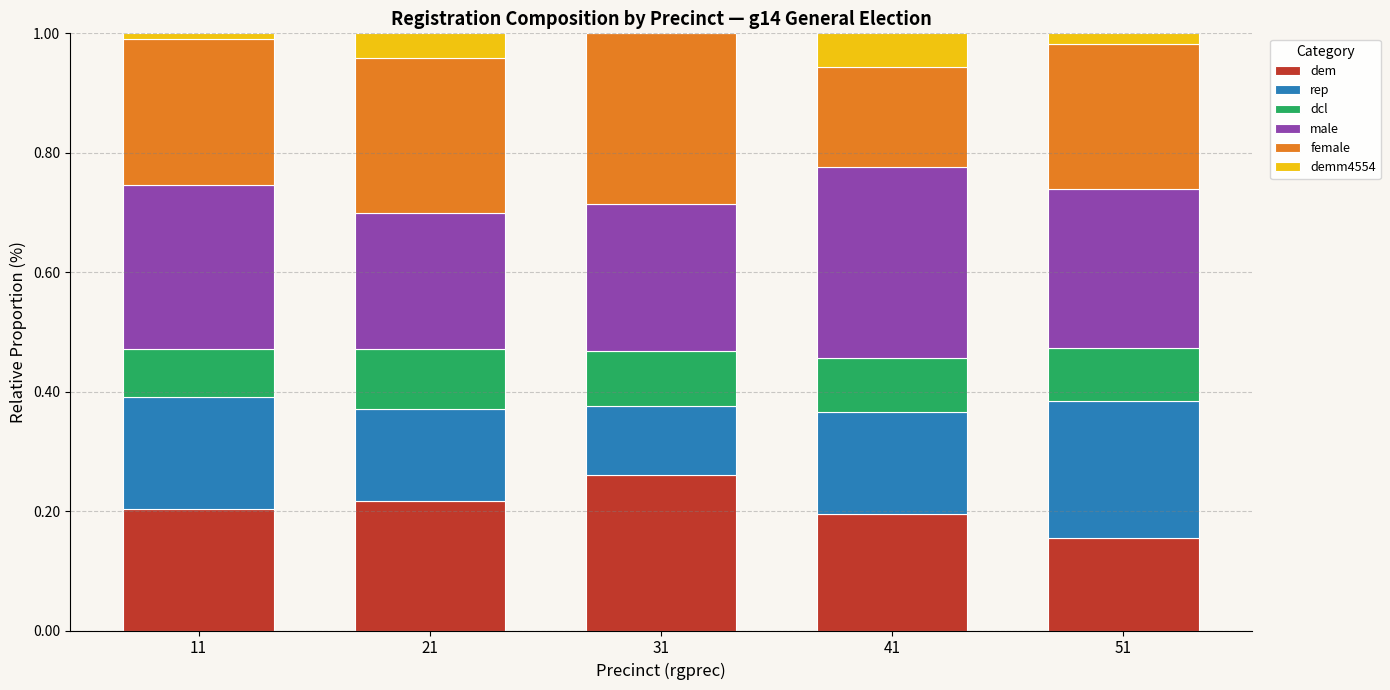

What is the sum of all dem values?

1.0